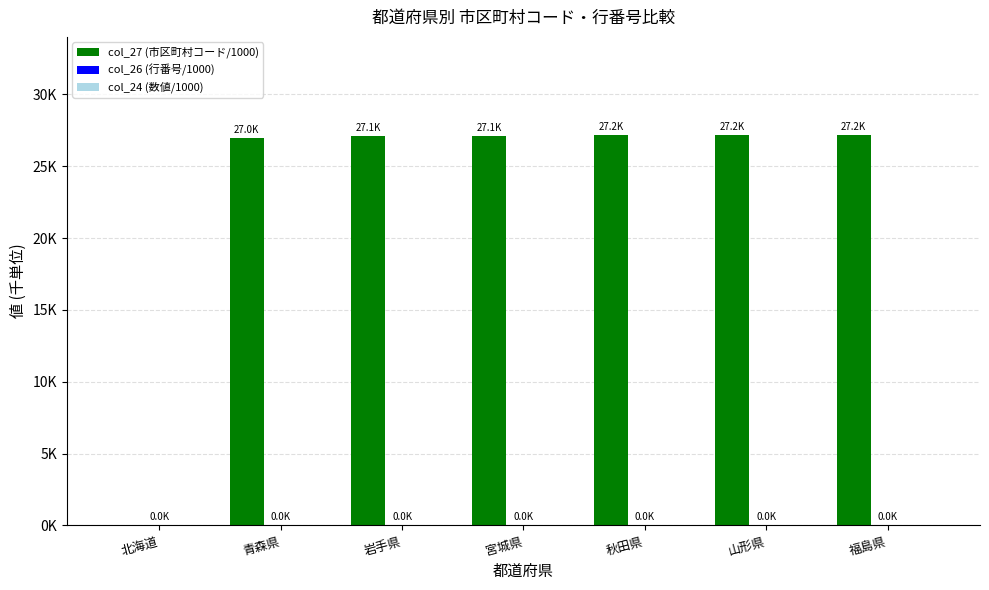

Are the bars grouped side by side (vs. stacked)?

Yes